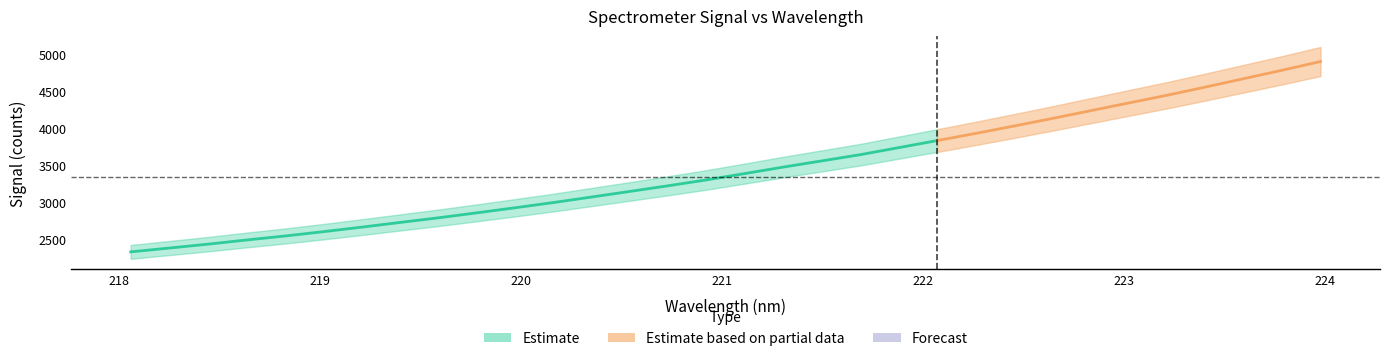

True or false: x has a value of 398.6 at 29.

False